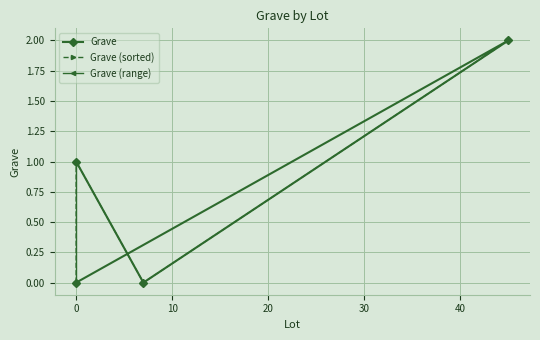

List the labels in order of value, largest first.

45, 0, 0, 7